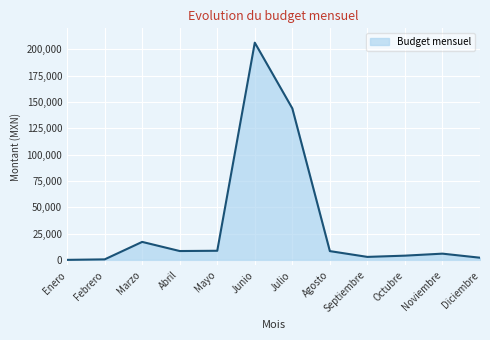

What position from the left is Agosto?

8